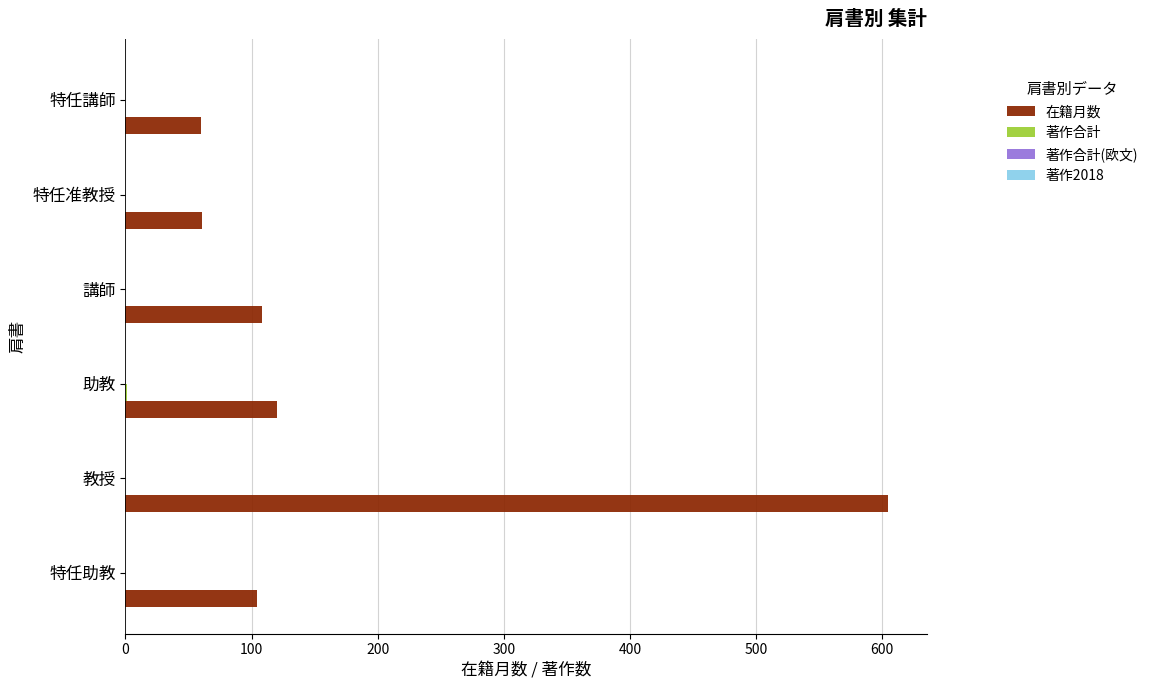

How many categories are shown in the chart?

6